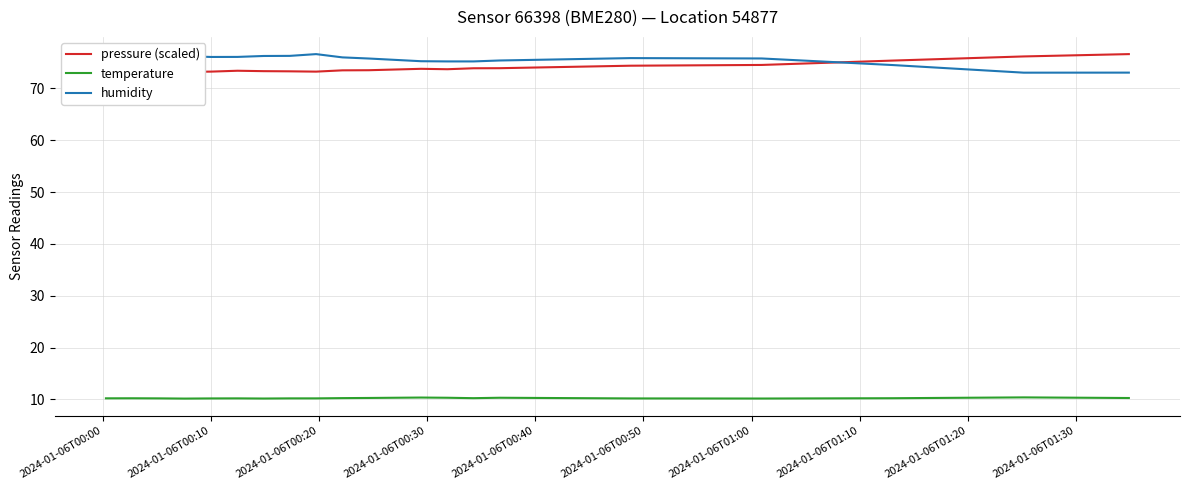

True or false: humidity and temperature cross at least once.

False